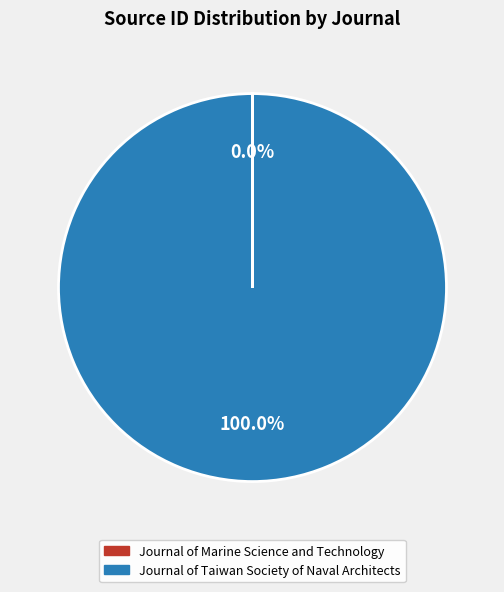

Does any single category account for the majority?

Yes